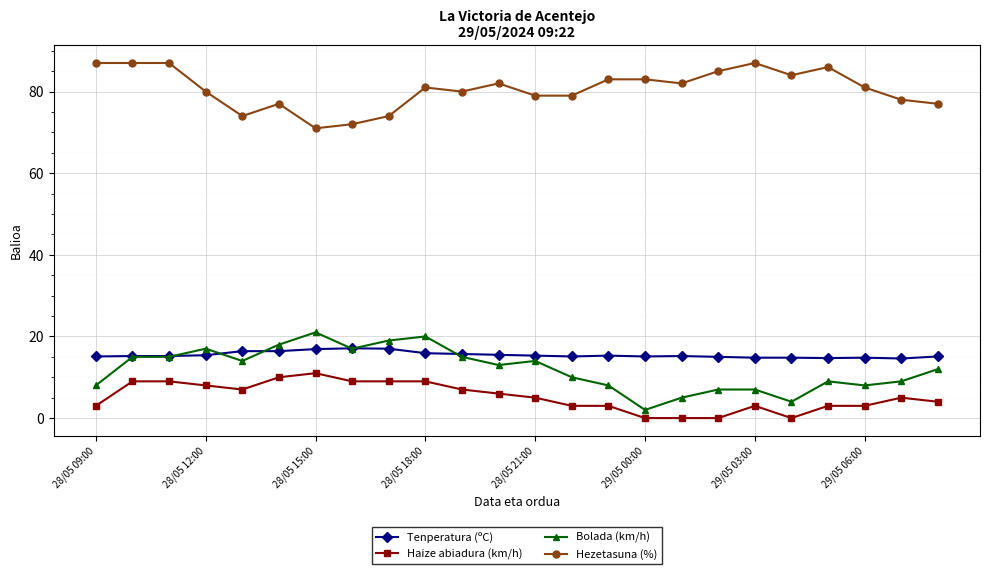

What is the sum of all Bolada (km/h) values?

287.0